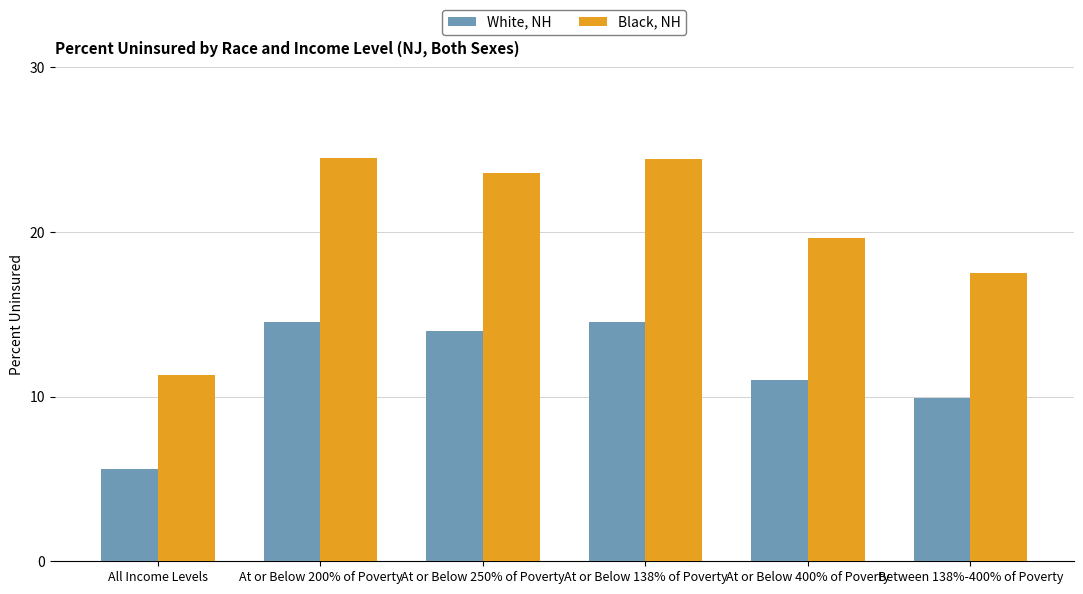

How many bars are there in each group?

2